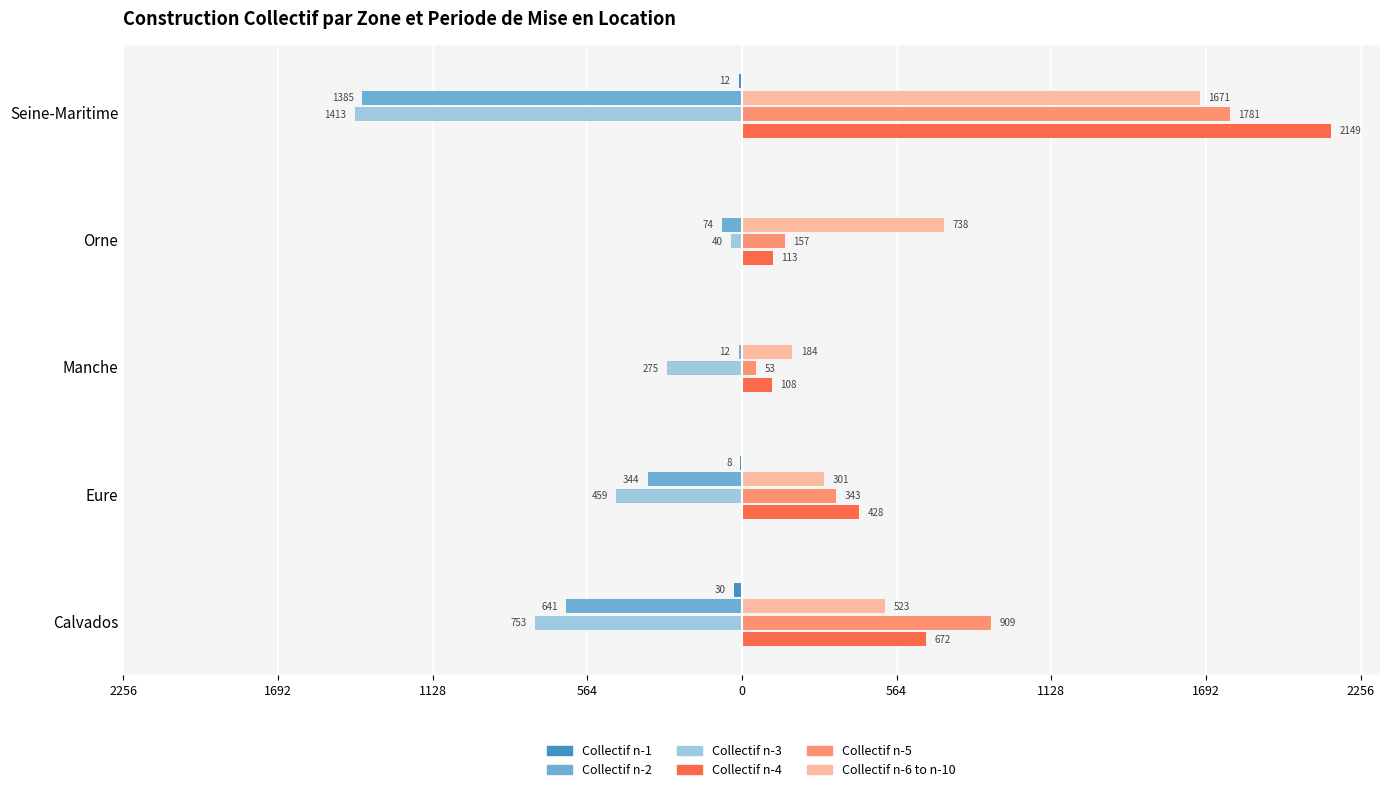

Which series has the largest range (max minus min)?

Collectif n-4